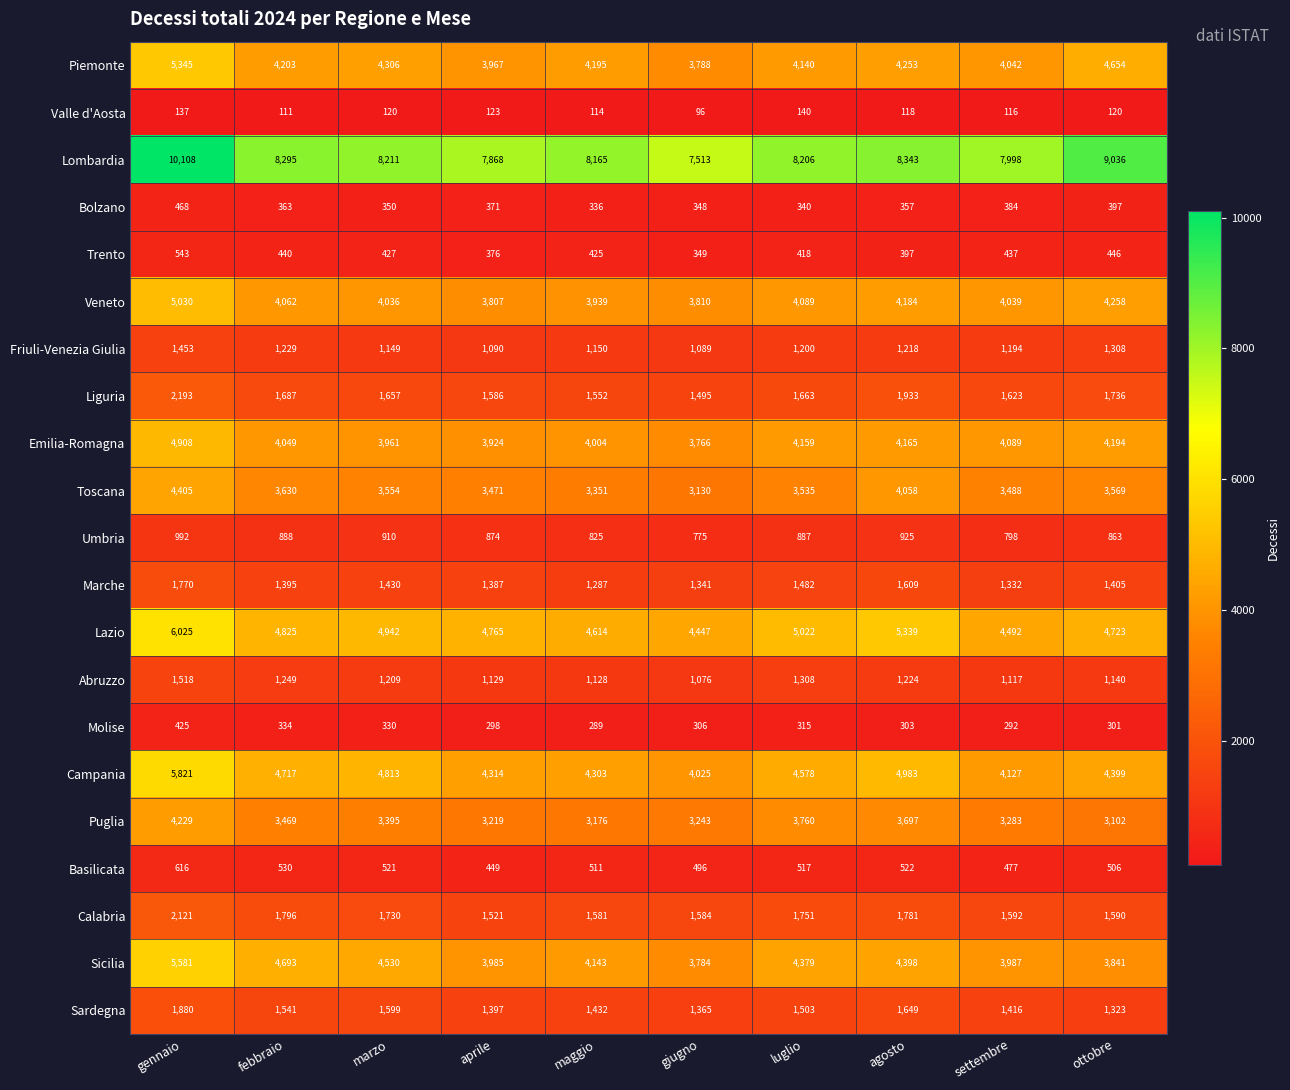

Which category has the highest value across all series?

gennaio